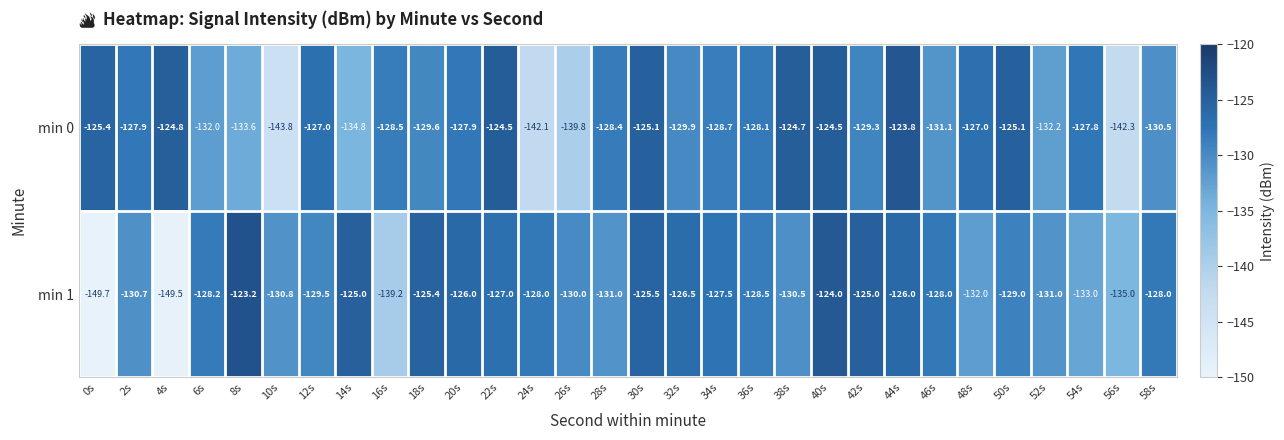

List the series in order of their overall mean, highest first.

min 0, min 1